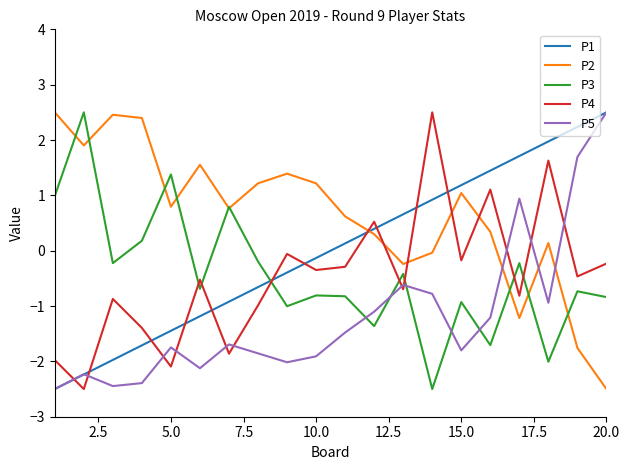

Which series ends up on top after the final intersection of P4 and P3?

P4